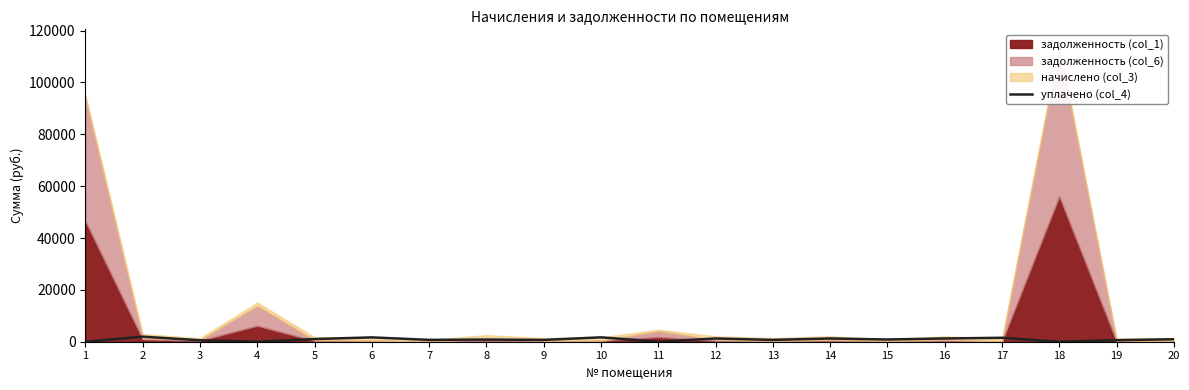

The value of уплачено (col_4) at 11 is 0.0. True or false?

True